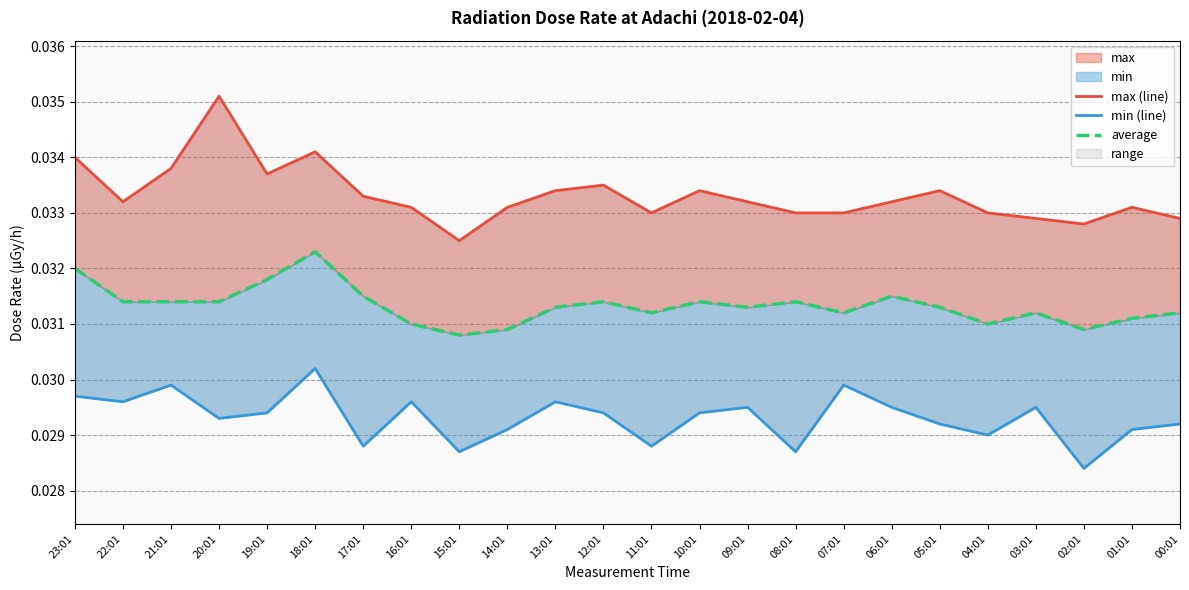

The value of average at 06:01 is 0.0. True or false?

True